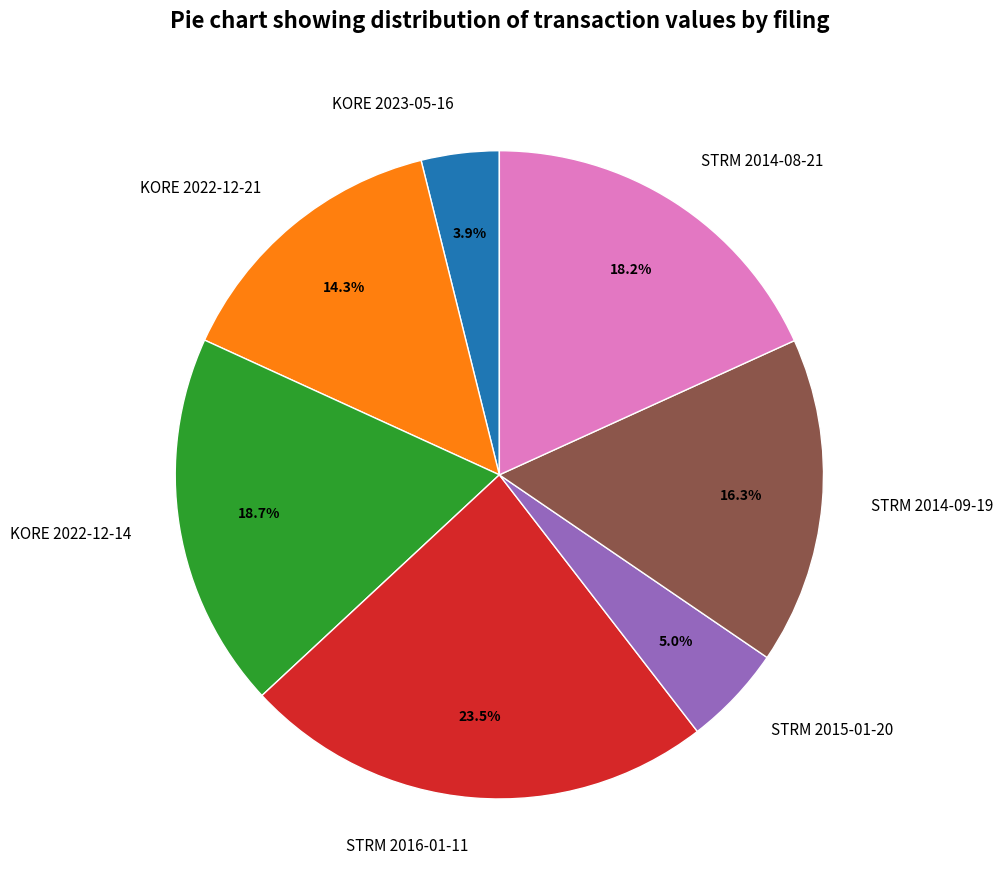

To the nearest percent, what is the difference between the largest and smallest slice percentages?

20%